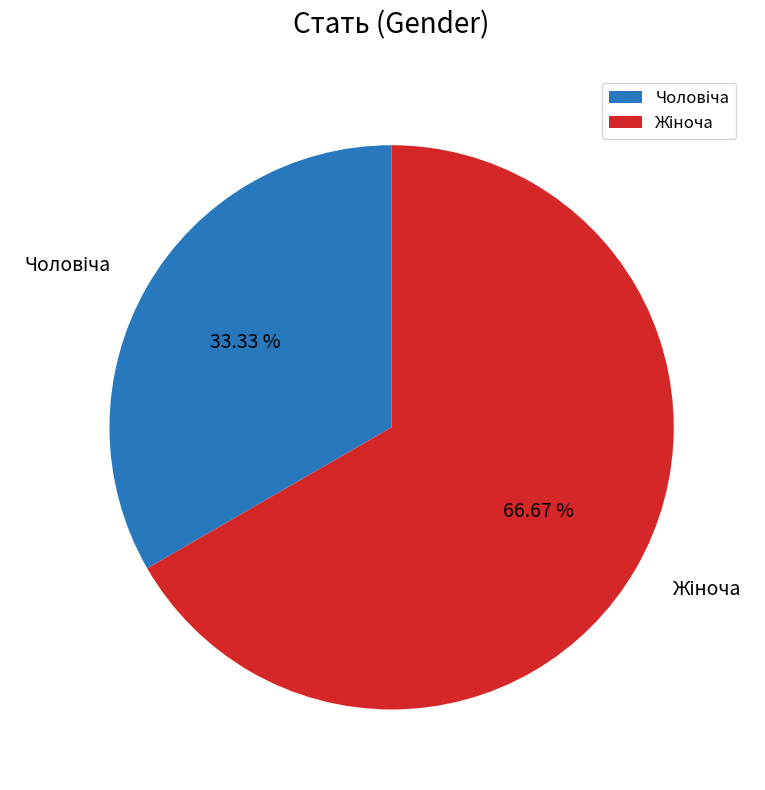

Is there a majority slice in this chart?

Yes